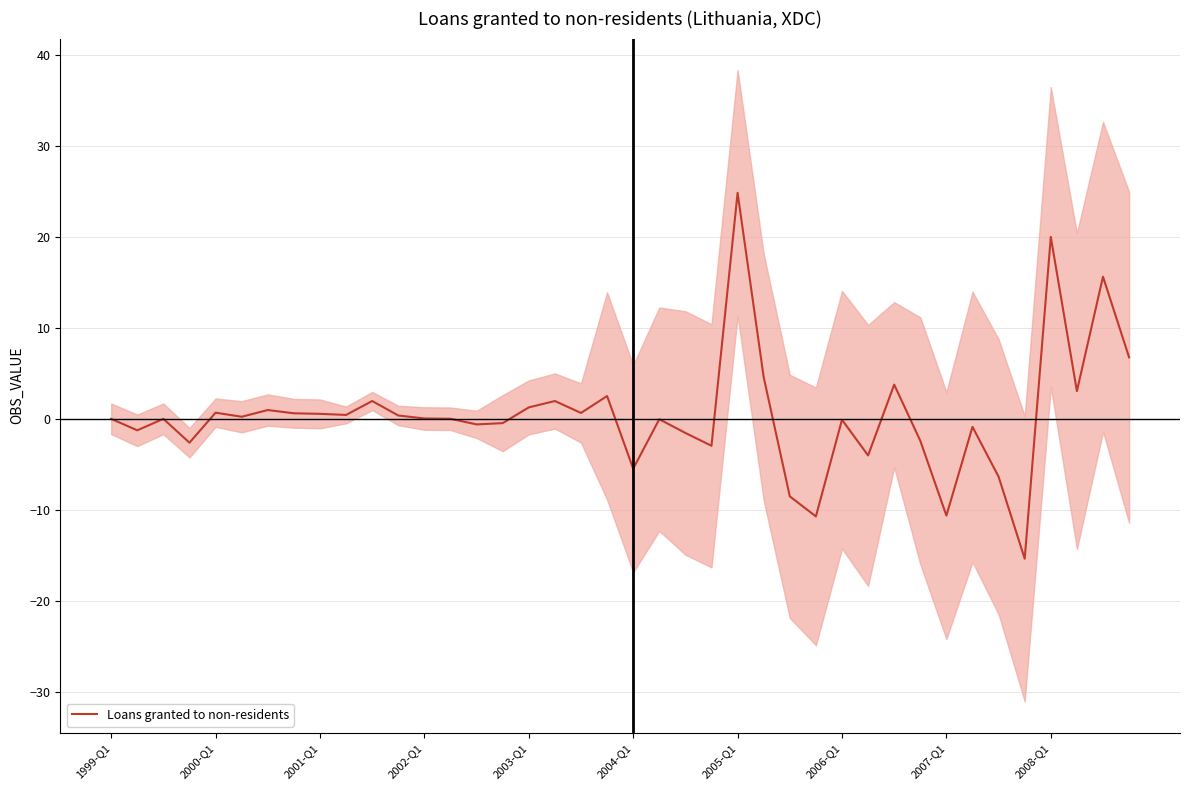

What is the maximum value shown in the chart?

24.8